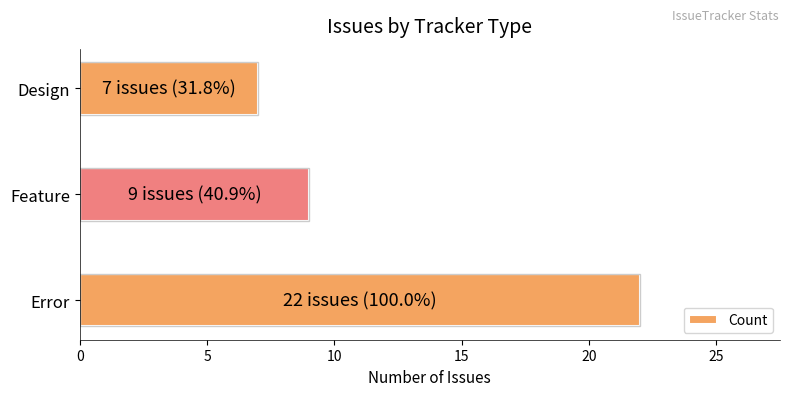

How many bars are there in total?

3